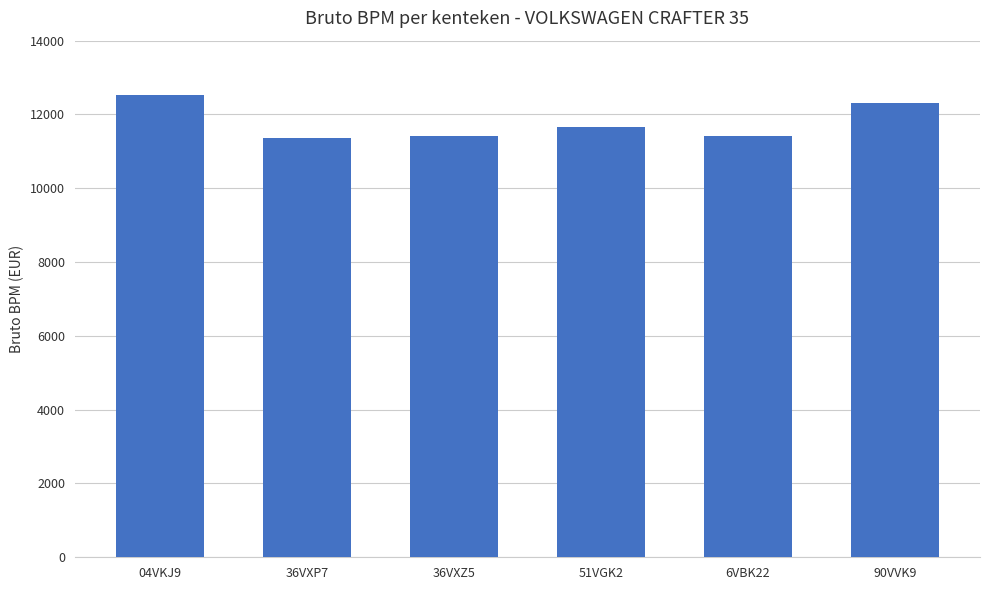

What is the smallest value displayed?

11366